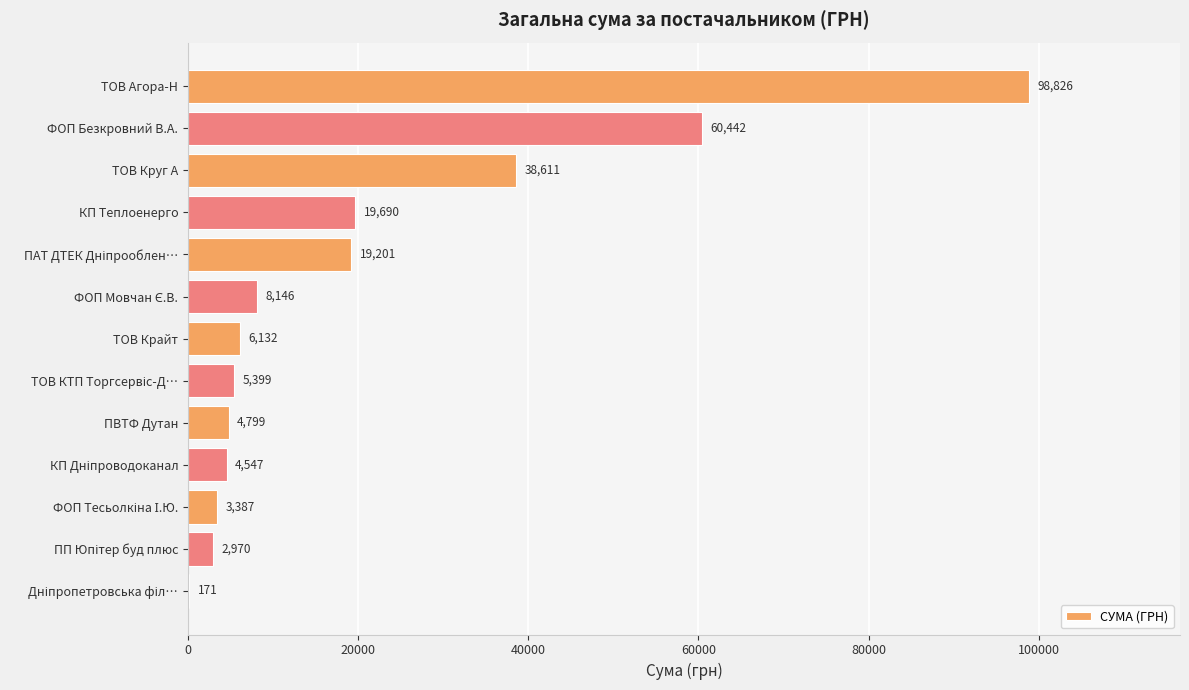

At which category does the chart reach its peak across all series?

ТОВ Агора-Н